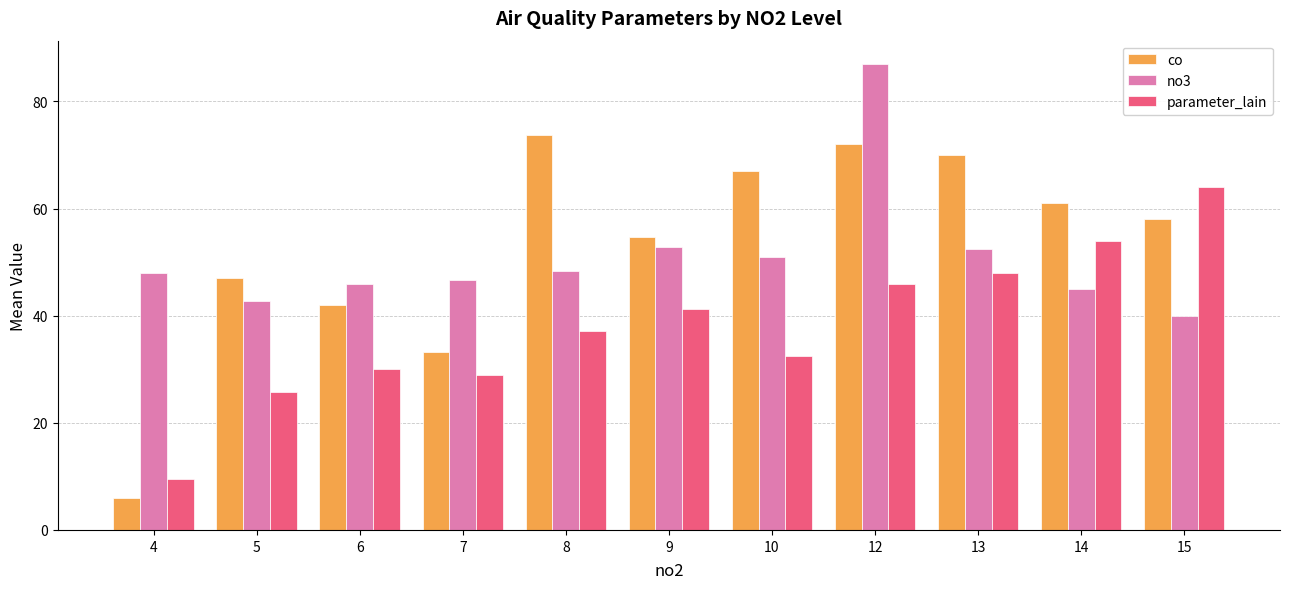

Is the value of co at 10 greater than the value of no3 at 5?

Yes